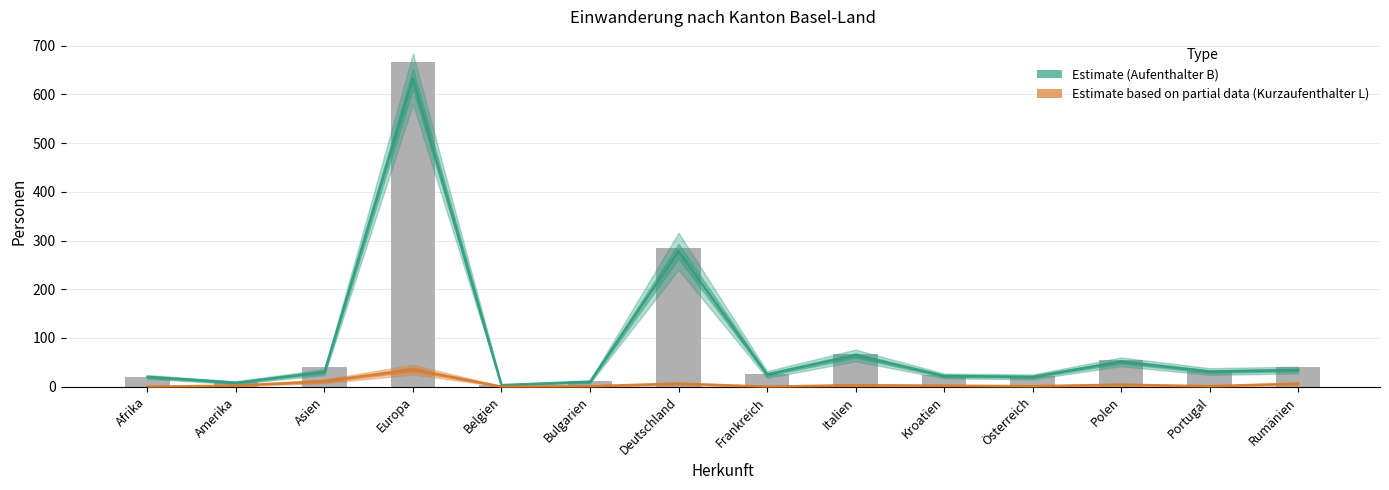

Is the value of Estimate (Aufenthalter B) at Asien greater than the value of Estimate based on partial data (Kurzaufenthalter L) at Europa?

No